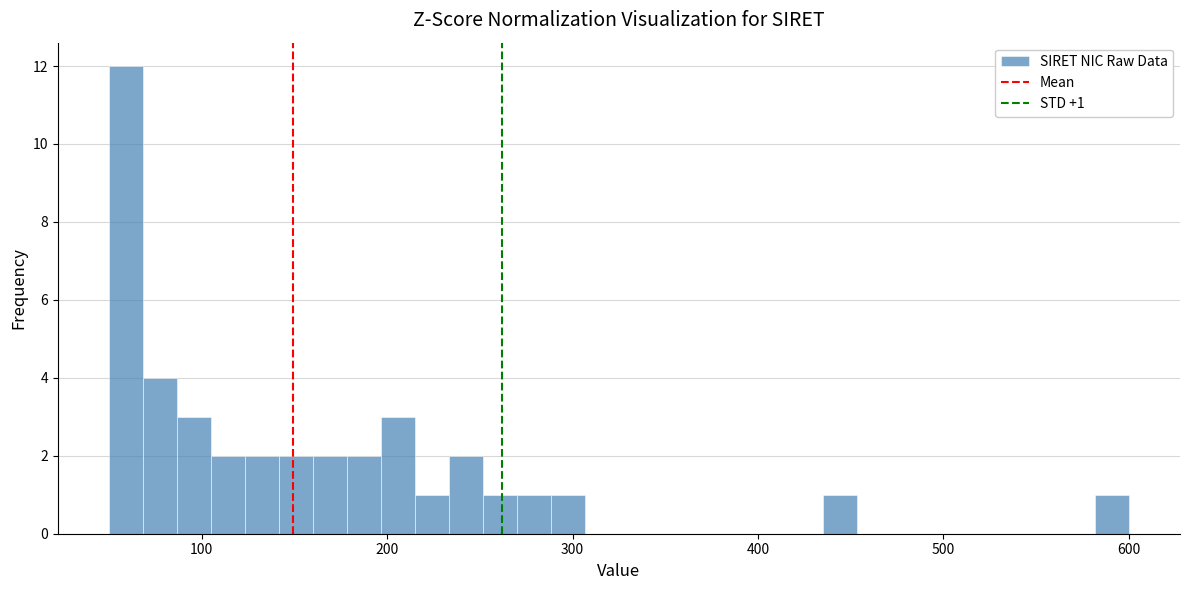

Read against the x-axis, roughly where is the centre of the tallest bar?

60